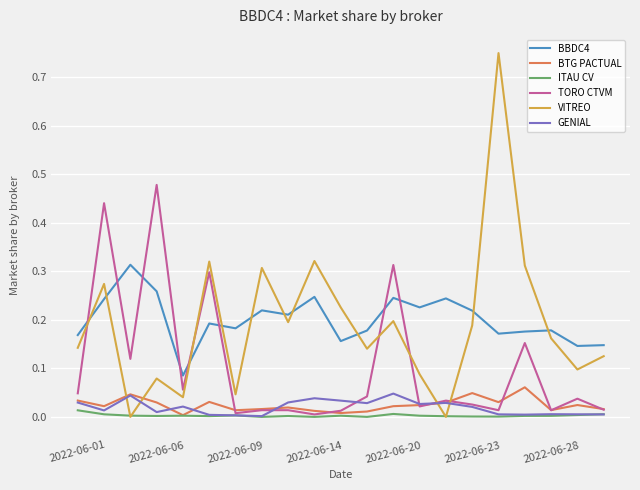

How many times do VITREO and BTG PACTUAL cross each other?

4